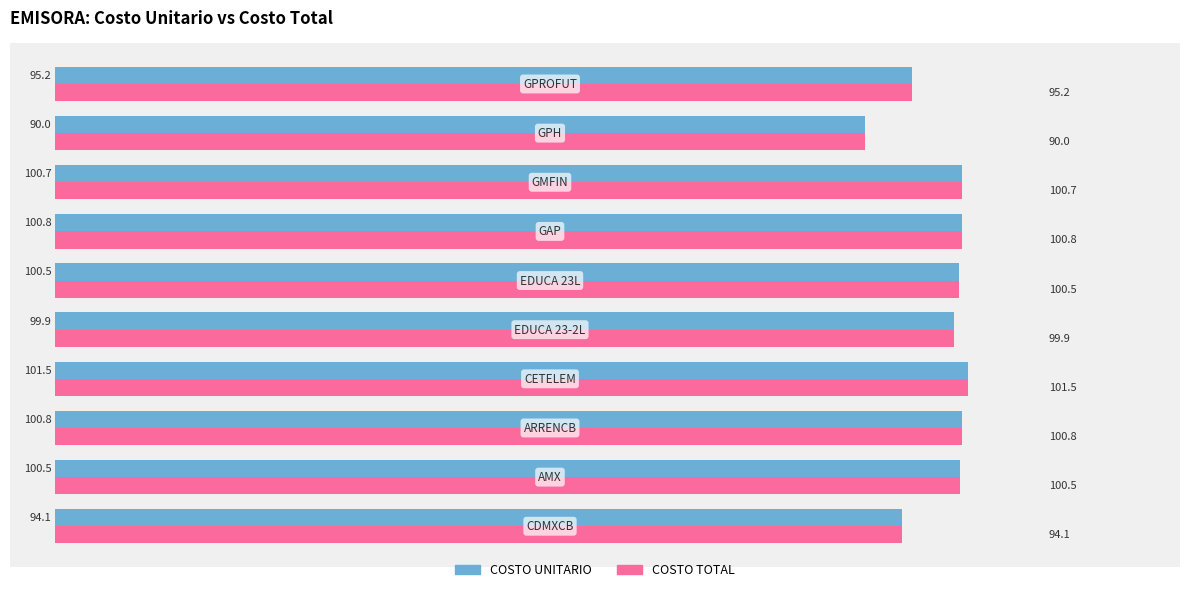

What is the sum of all COSTO TOTAL values?

984.0